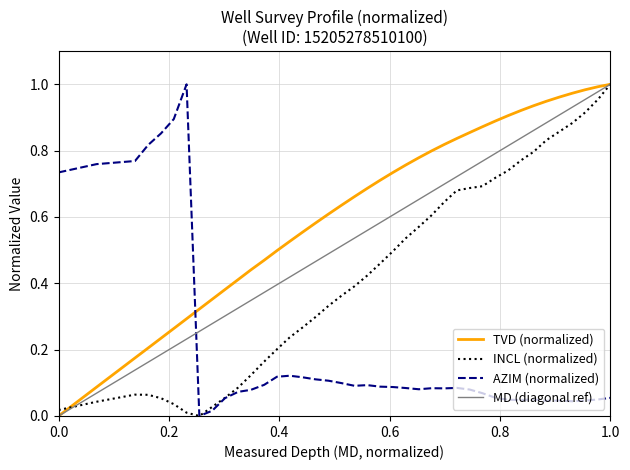

How many values in the AZIM (normalized) series exceed 0?

39